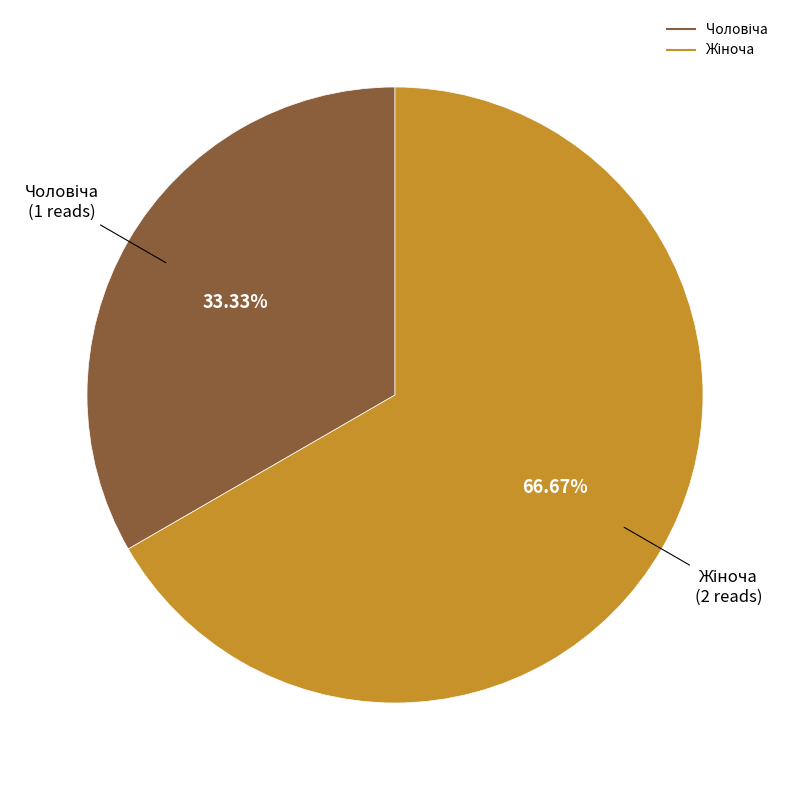

Is there any slice that represents more than half of the pie?

Yes